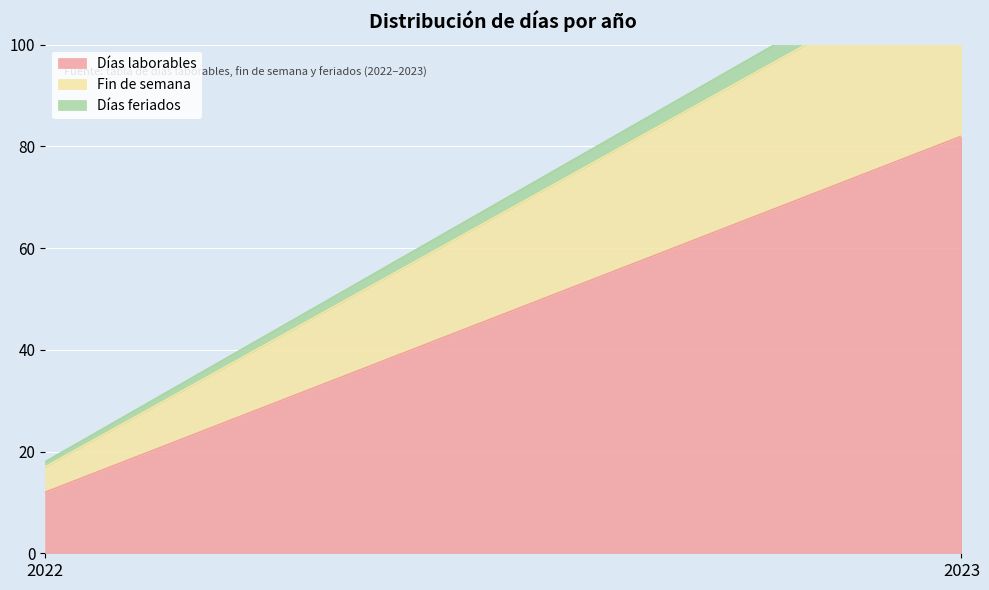

What is the average value of the Días laborables series?

47